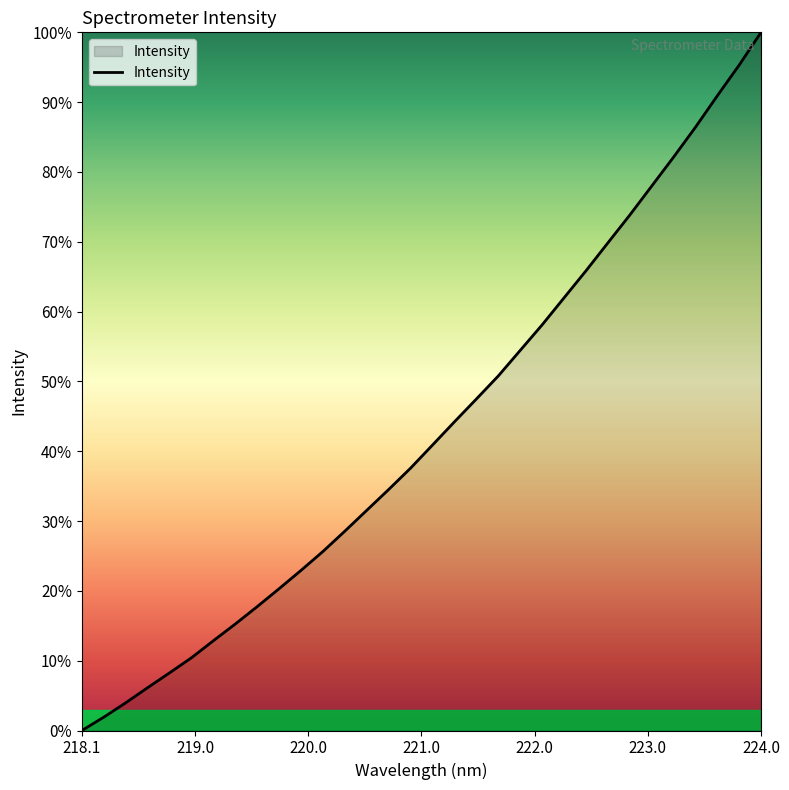

What is the difference between the maximum and minimum values?

100.0